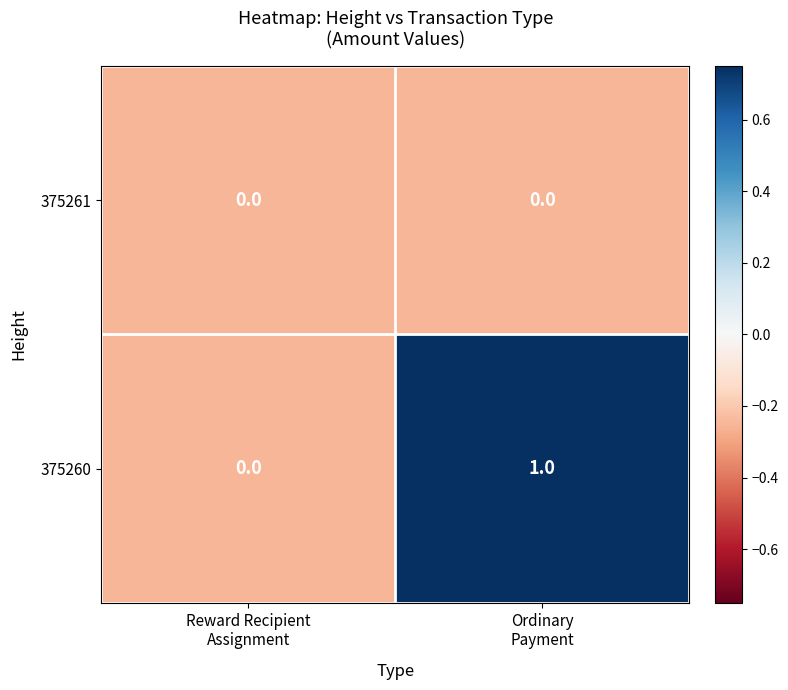

Rank the series by their maximum value, from lowest to highest.

375261, 375260